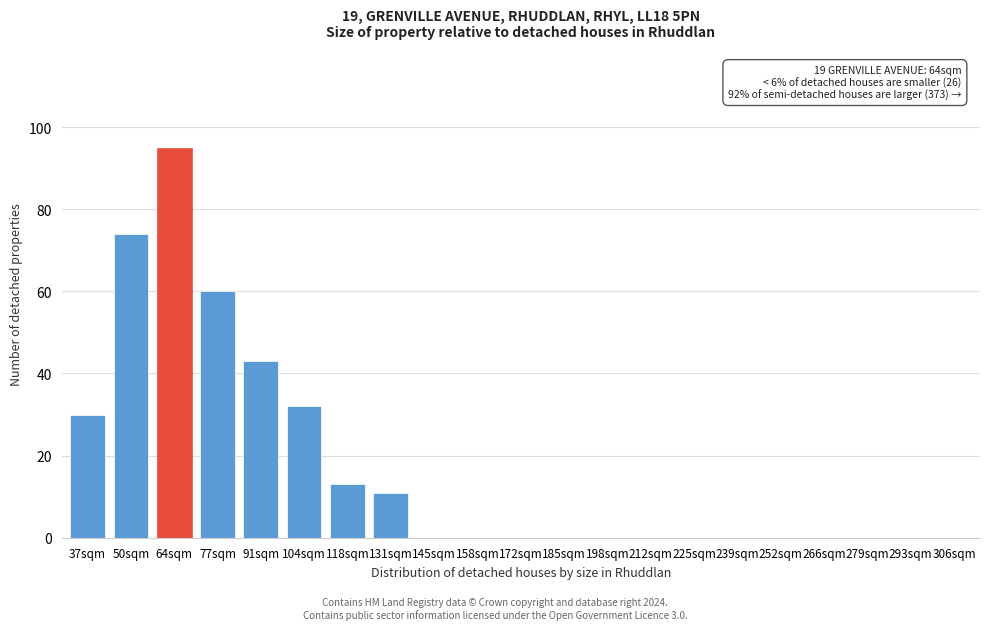

Reading left to right, extract all data points from this chart.

37sqm=30	50sqm=74	64sqm=95	77sqm=60	91sqm=43	104sqm=32	118sqm=13	131sqm=11	145sqm=0	158sqm=0	172sqm=0	185sqm=0	198sqm=0	212sqm=0	225sqm=0	239sqm=0	252sqm=0	266sqm=0	279sqm=0	293sqm=0	306sqm=0